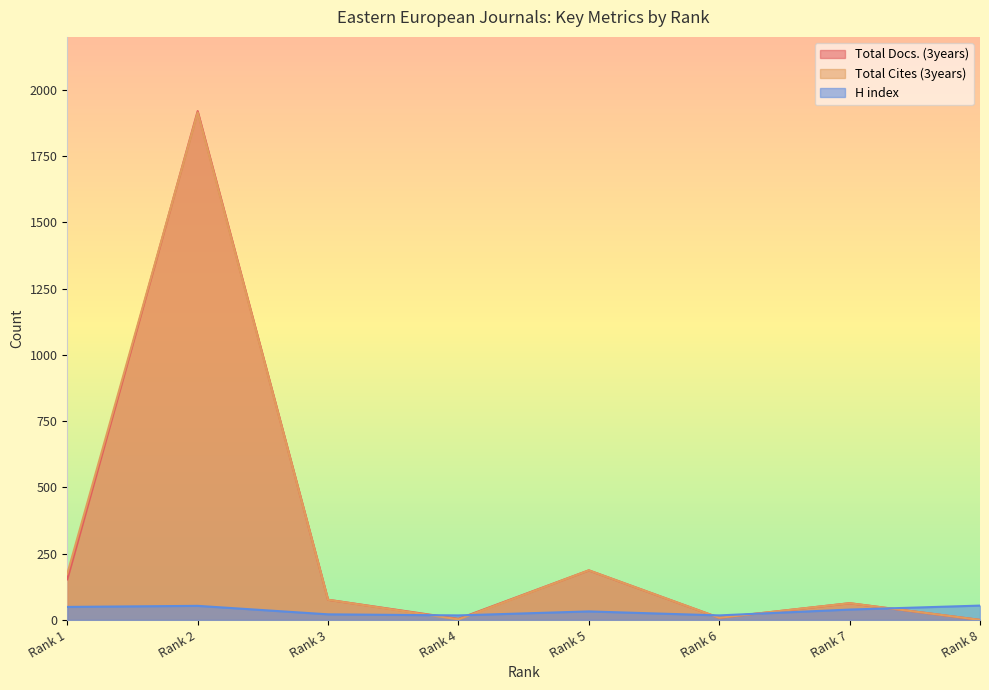

At which category does Total Docs. (3years) reach its first local valley?

Rank 4